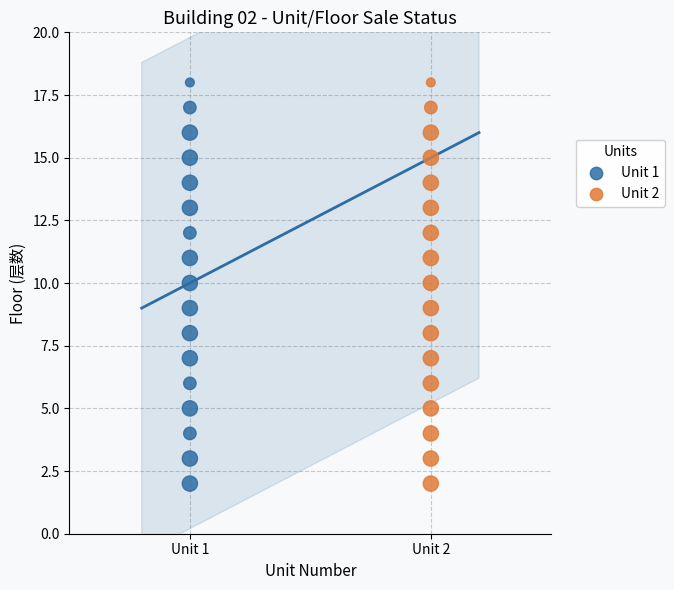

What are all the series names shown in the legend?

Unit 1, Unit 2